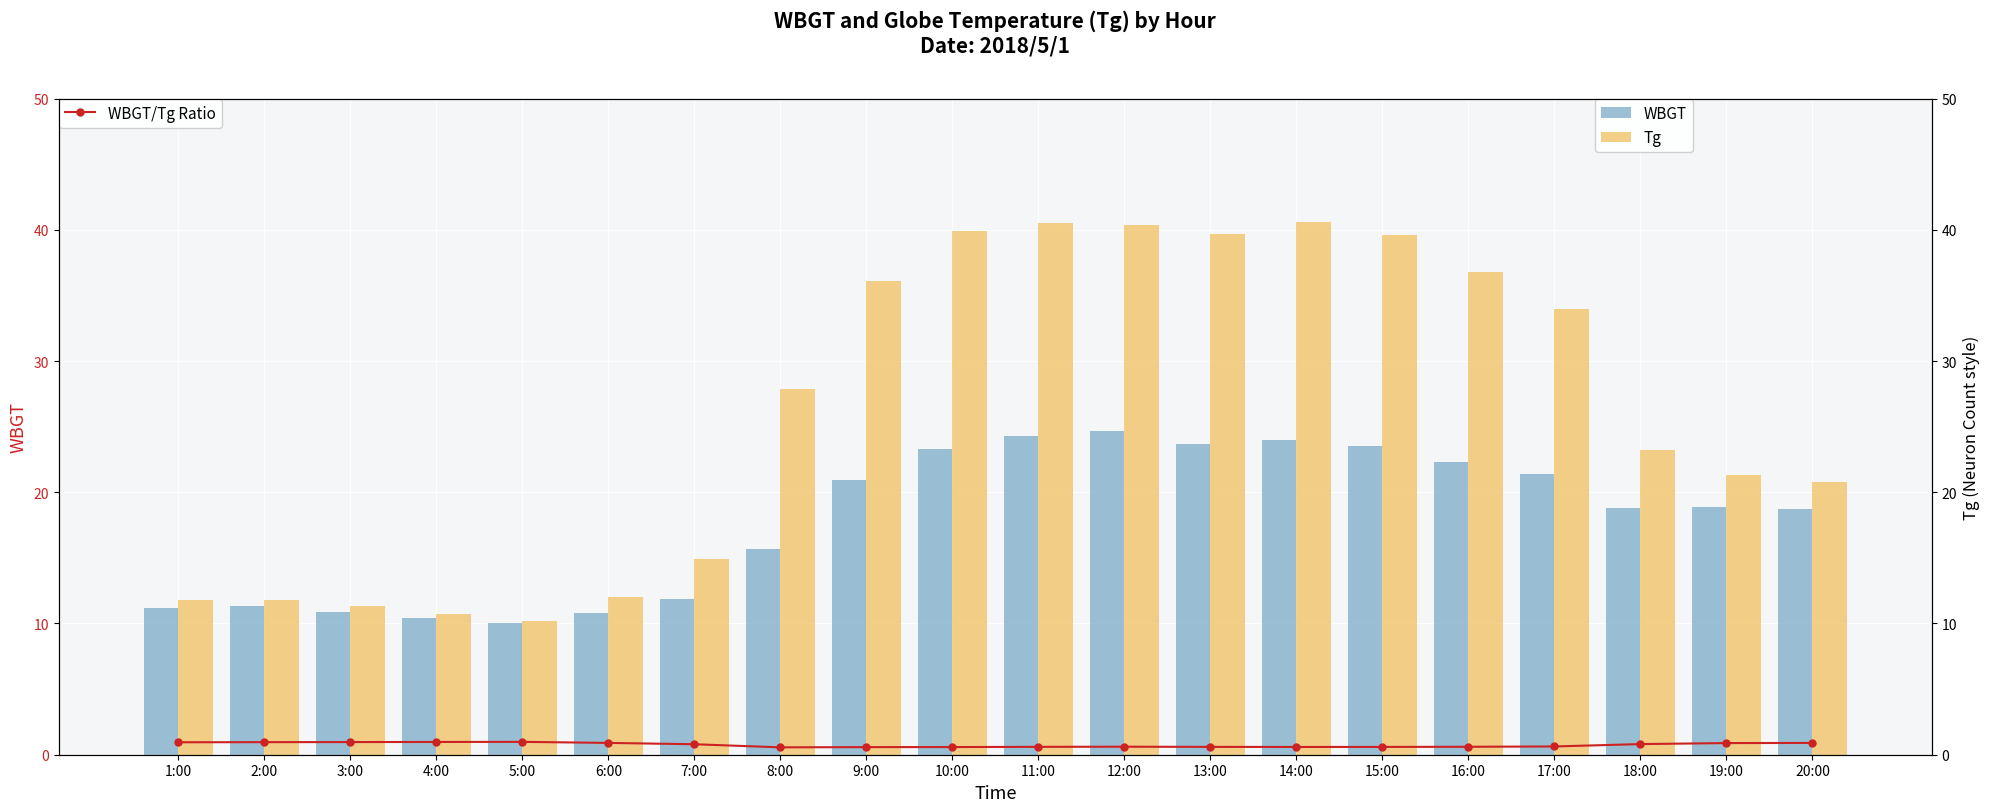

How many bars are there in total?

60